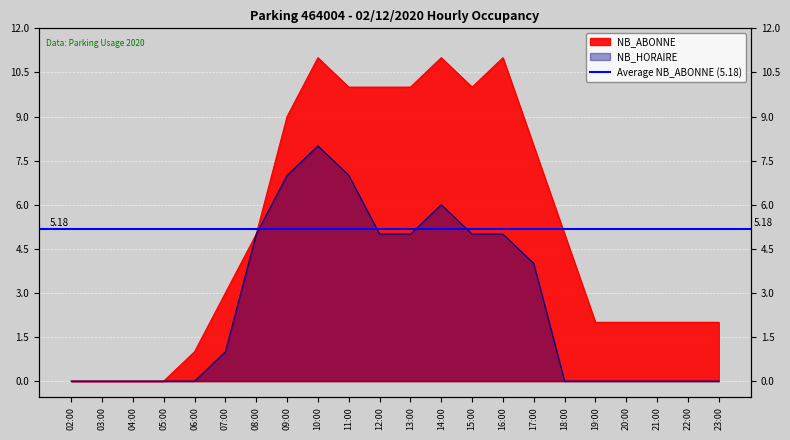

What are all the series names shown in the legend?

NB_HORAIRE, NB_ABONNE